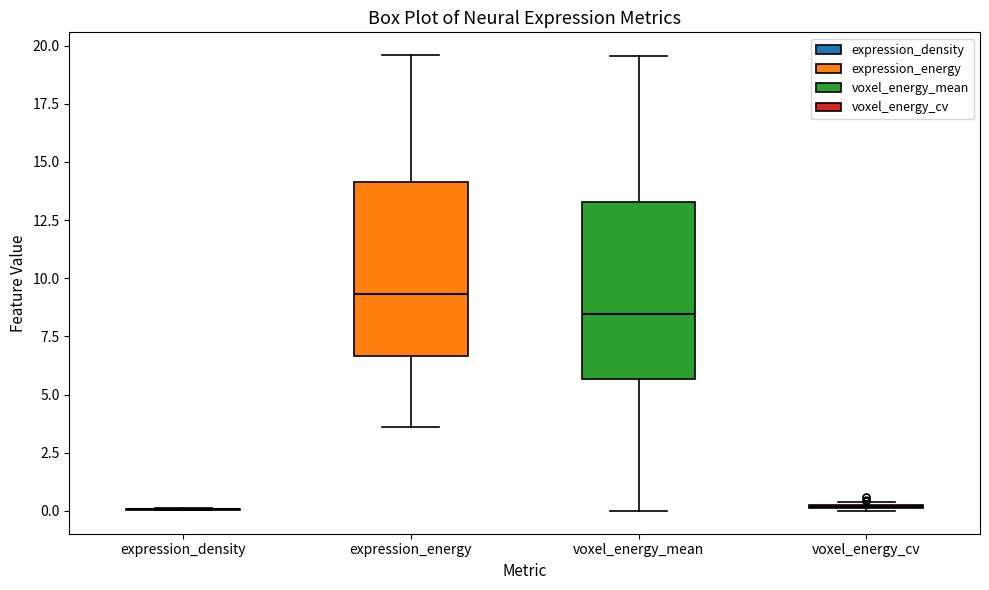

Reading left to right, read every box against the y-axis: the position of its median line, the range the box covers, and the ends of its whiskers. The values are not printed on the chart, so give them approximately, as read against the axis.

expression_density: box collapsed to a line at 0.0, whiskers 0.0 to 0.0
expression_energy: median 9.5, box 6.5 to 14.0, whiskers 3.5 to 19.5
voxel_energy_mean: median 8.5, box 5.5 to 13.5, whiskers 0.0 to 19.5
voxel_energy_cv: box collapsed to a line at 0.0, whiskers 0.0 to 0.5